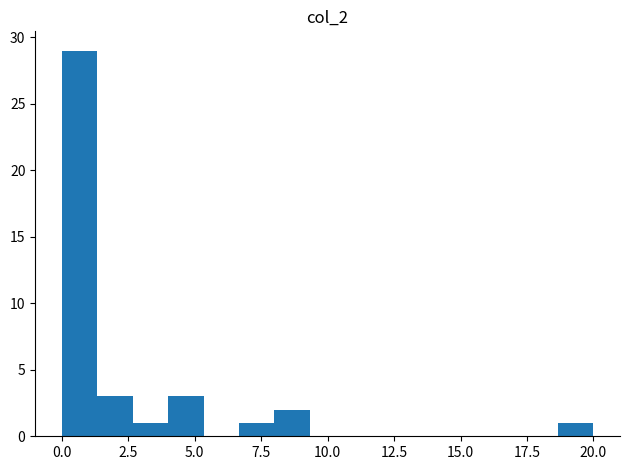

Around what value on the x-axis is the tallest bar? Give the approximate position of its centre, as read against the axis.

0.5